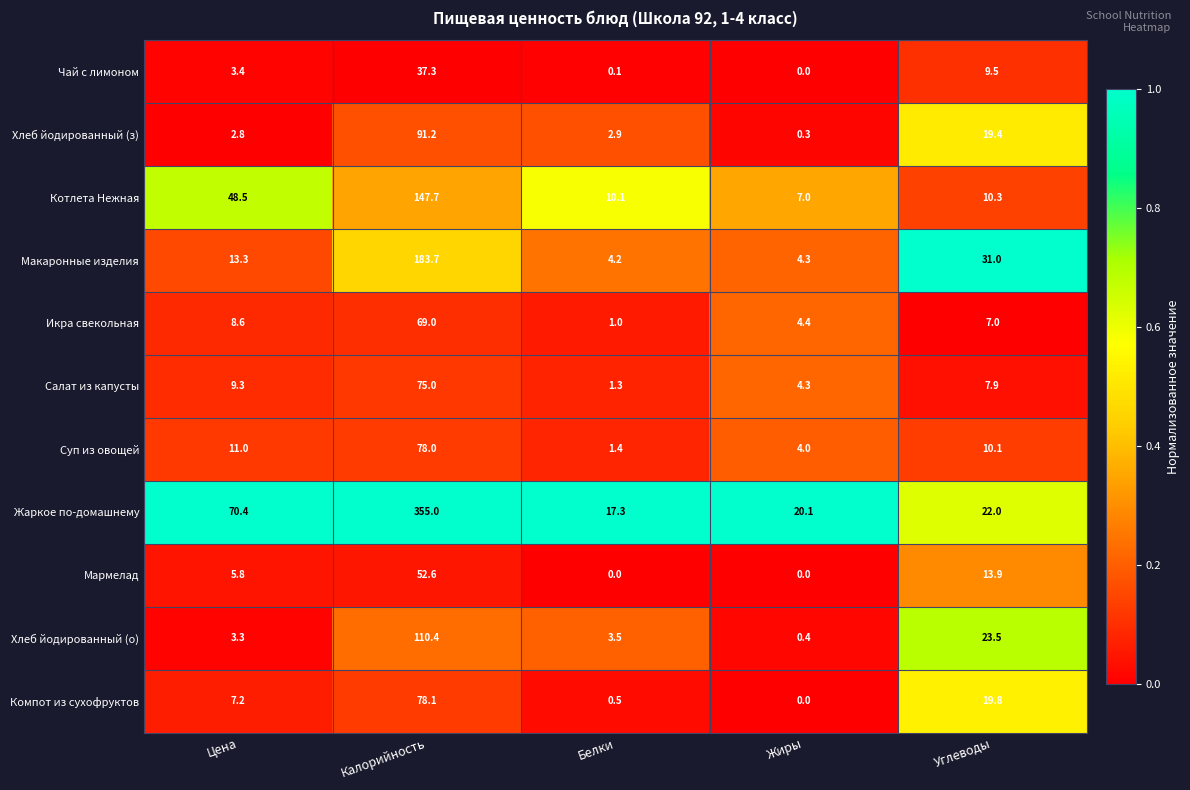

At how many categories does at least one series exceed 0?

5